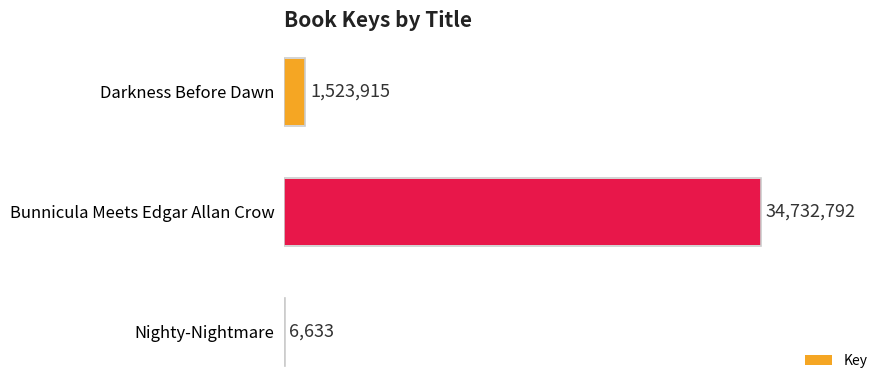

Reading top to bottom, what are all the values shown in this chart?

Darkness Before Dawn=1523915	Bunnicula Meets Edgar Allan Crow=34732792	Nighty-Nightmare=6633